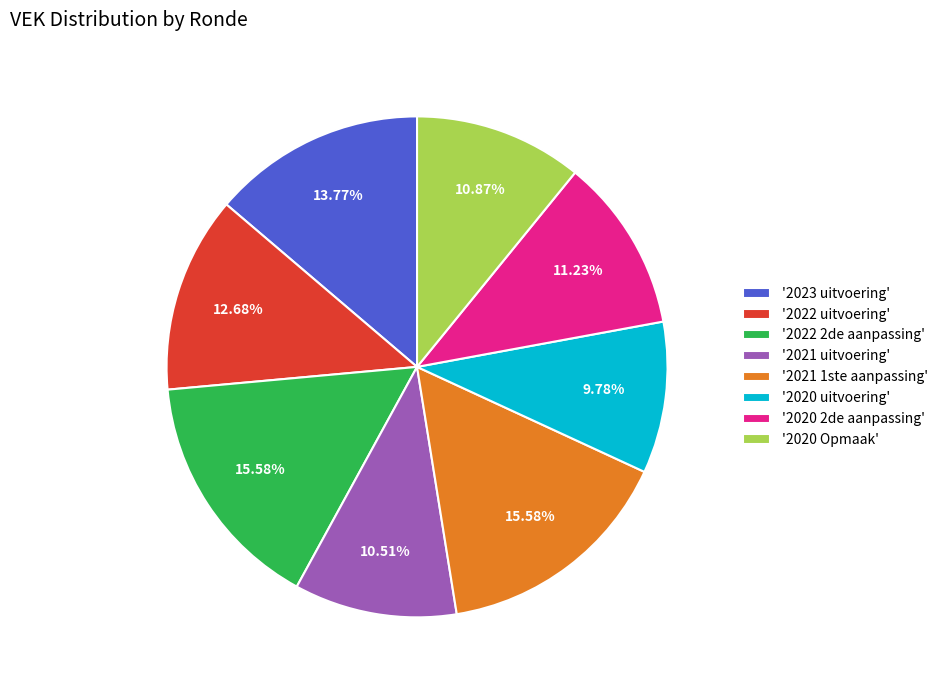

Combined, do '2020 Opmaak' and '2020 2de aanpassing' account for over 50%?

No